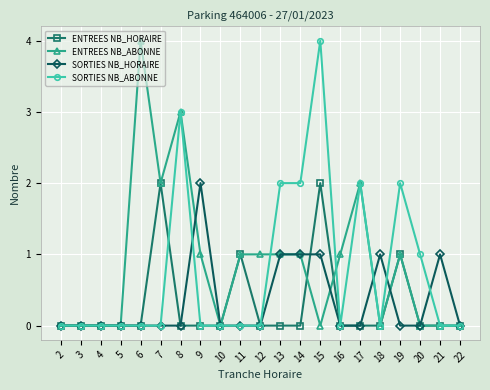

Which series has the largest total across all categories?

ENTREES NB_ABONNE